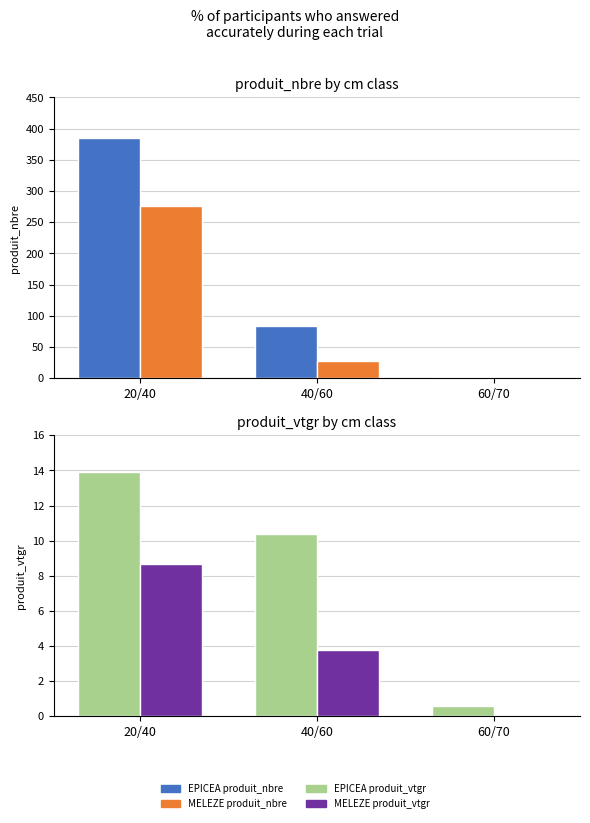

What is the total value across all series at 40/60?

124.1